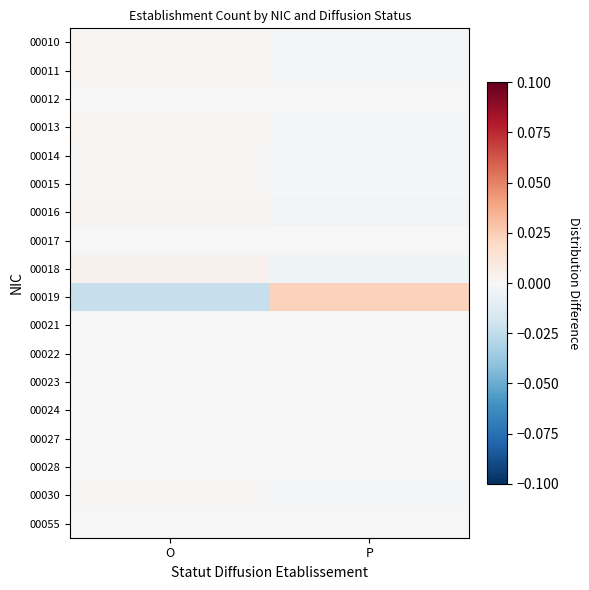

Reading left to right, list all the values displayed in this chart.

00010: O=0.0	P=-0.0
00011: O=0.0	P=-0.0
00012: O=0.0	P=-0.0
00013: O=0.0	P=-0.0
00014: O=0.0	P=-0.0
00015: O=0.0	P=-0.0
00016: O=0.0	P=-0.0
00017: O=0.0	P=-0.0
00018: O=0.0	P=-0.0
00019: O=-0.0	P=0.0
00021: O=0.0	P=-0.0
00022: O=0.0	P=-0.0
00023: O=0.0	P=-0.0
00024: O=0.0	P=-0.0
00027: O=0.0	P=-0.0
00028: O=0.0	P=-0.0
00030: O=0.0	P=-0.0
00055: O=0.0	P=-0.0